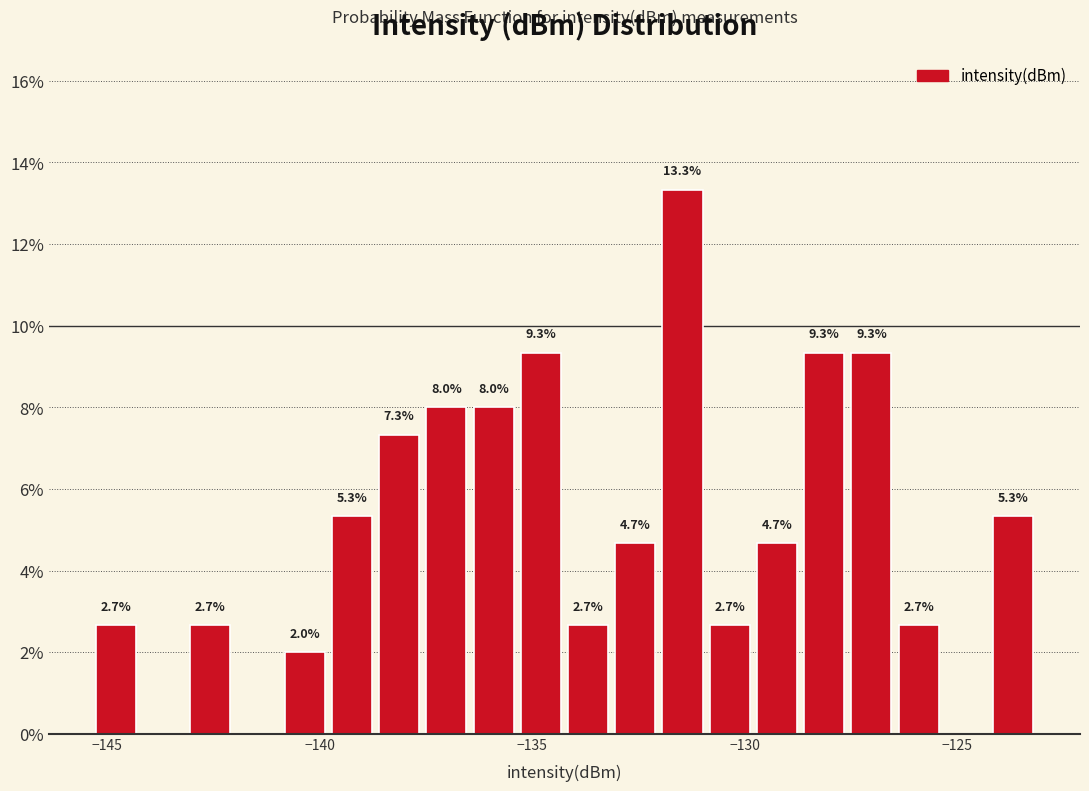

Around what value on the x-axis is the tallest bar? Give the approximate position of its centre, as read against the axis.

-131.5